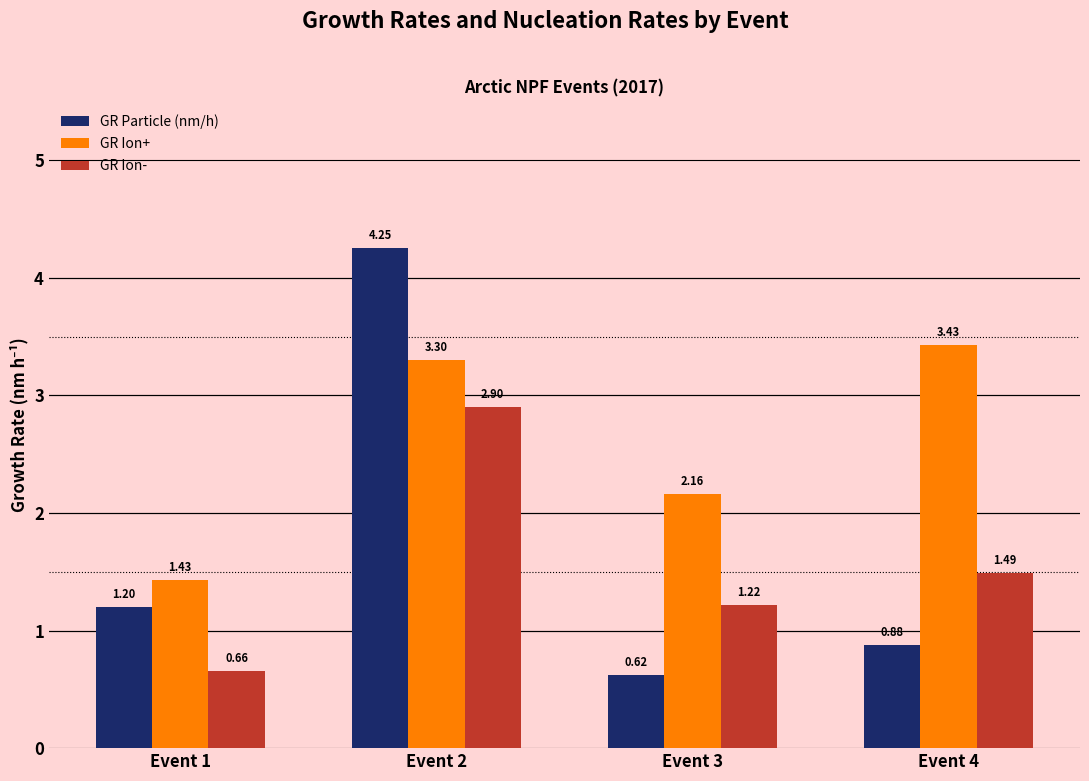

How many data points in GR Ion- are less than 1?

1